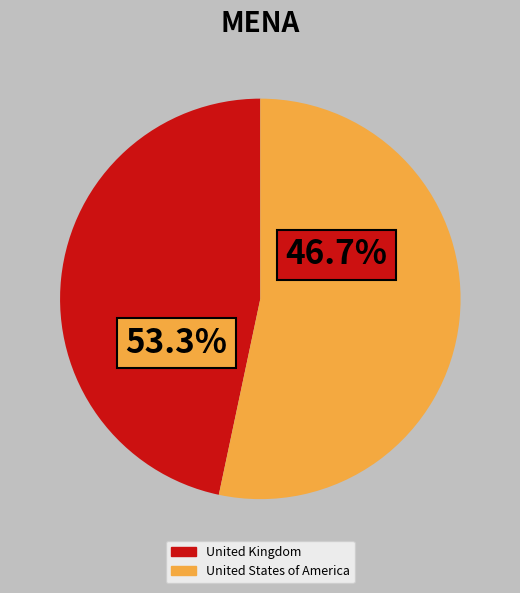

How much of the chart is everything except United States of America?

46.7%